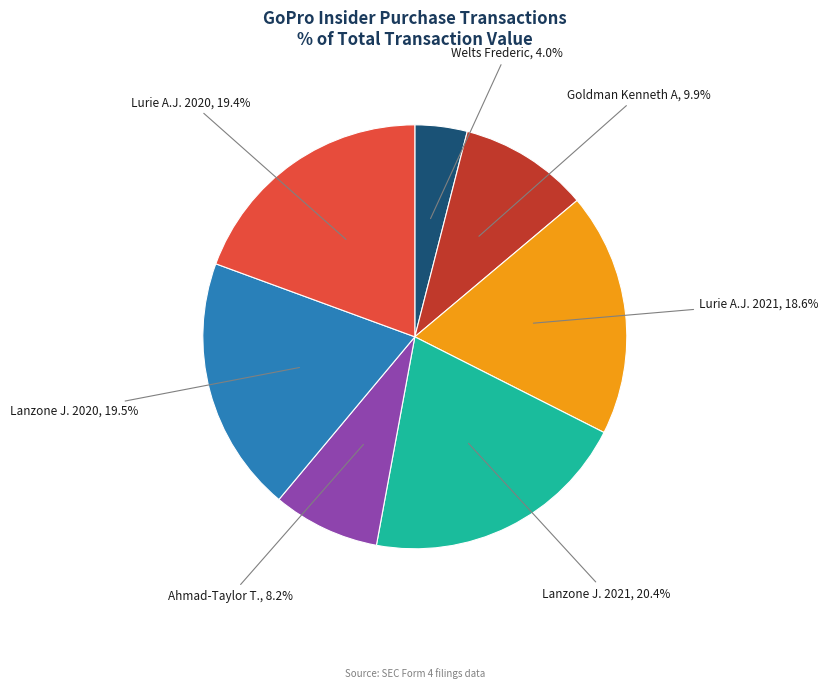

Does any single category account for the majority?

No